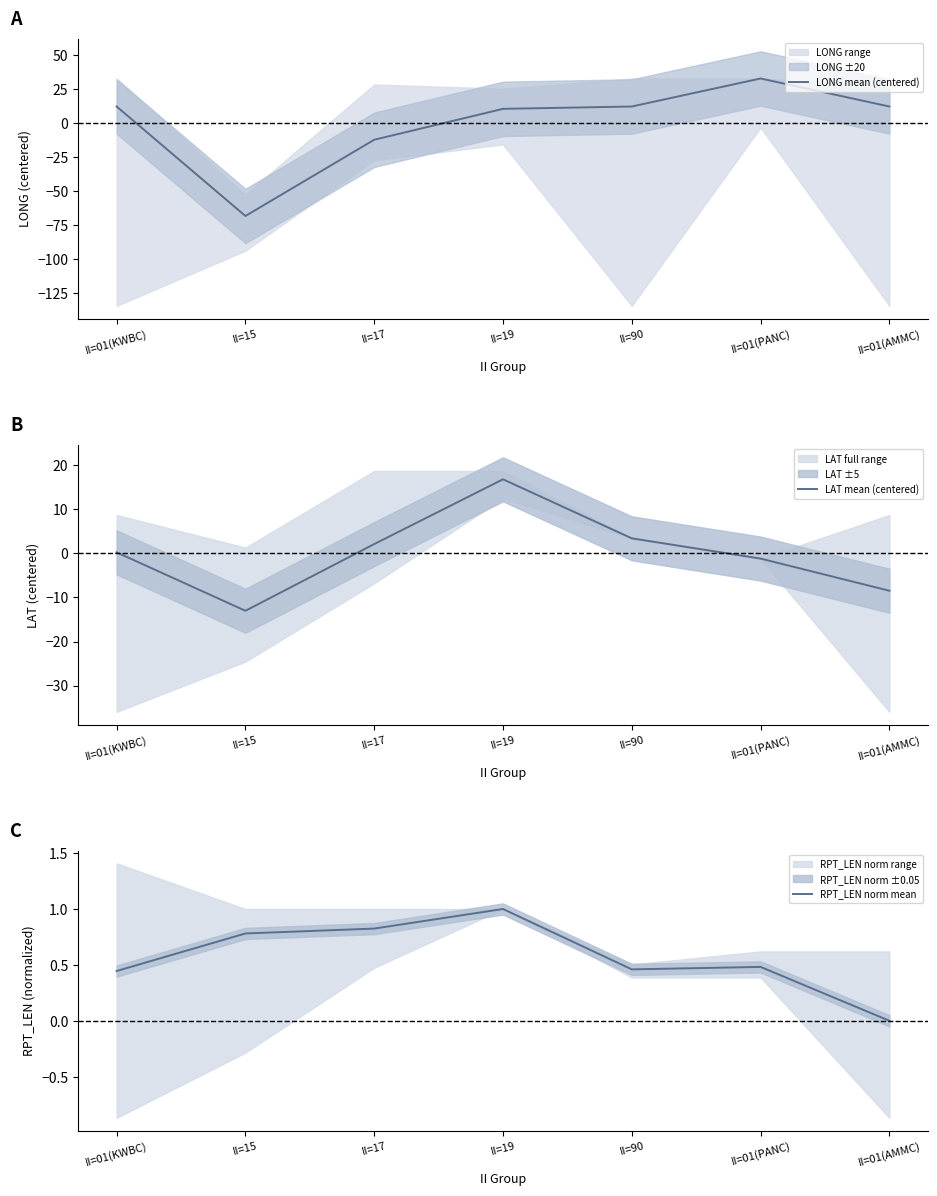

True or false: RPT_LEN norm mean has more than 0 interior local peaks.

True